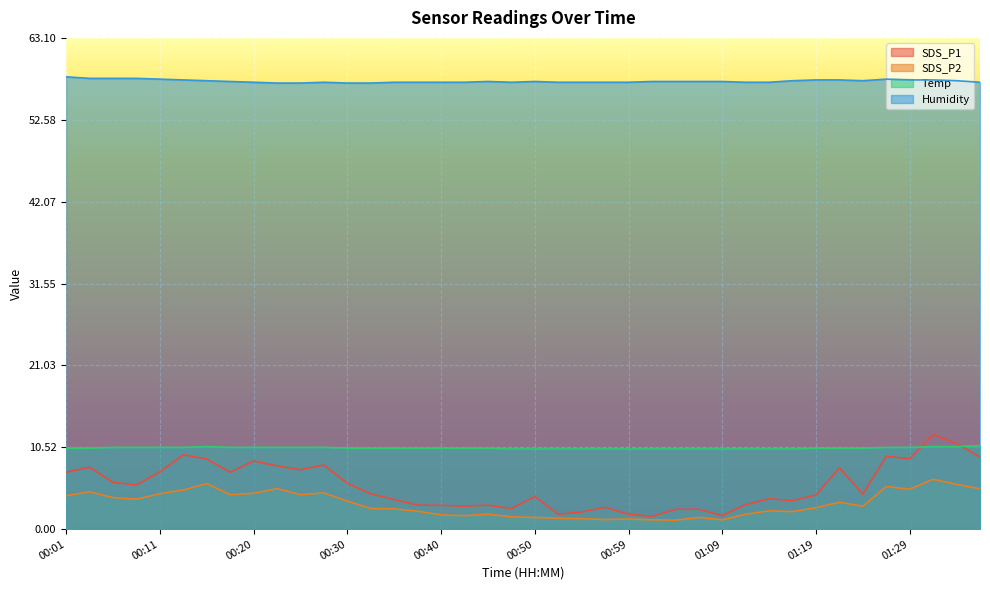

Between 00:13 and 01:21, which series saw the biggest shift?

SDS_P1